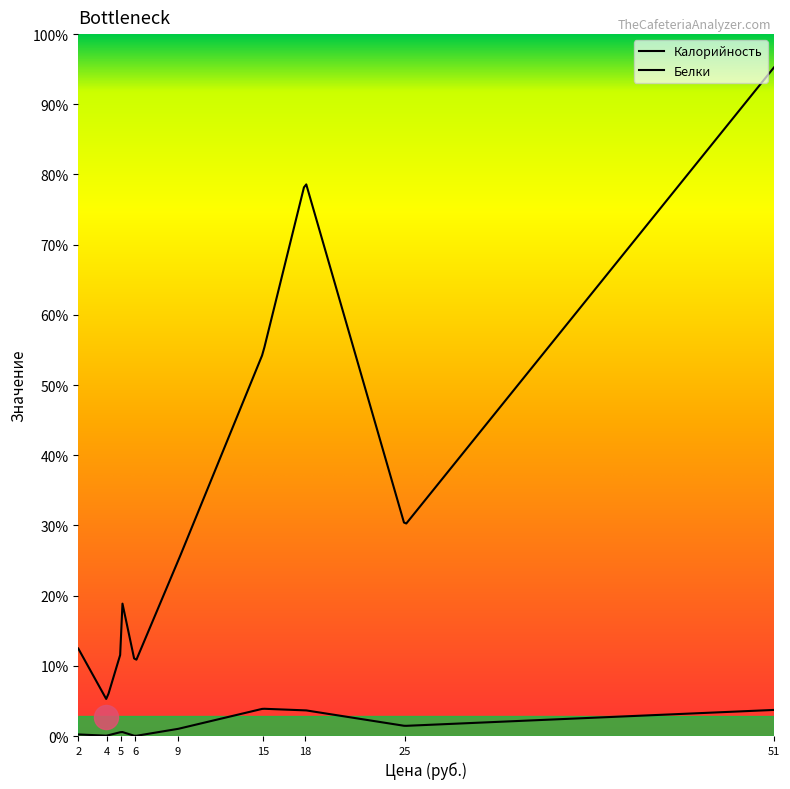

Is the value of Калорийность at САЛАТ ИЗ СВЕКЛЫ greater than the value of Белки at ПЮРЕ ИЗ БОБОВЫХ?

Yes